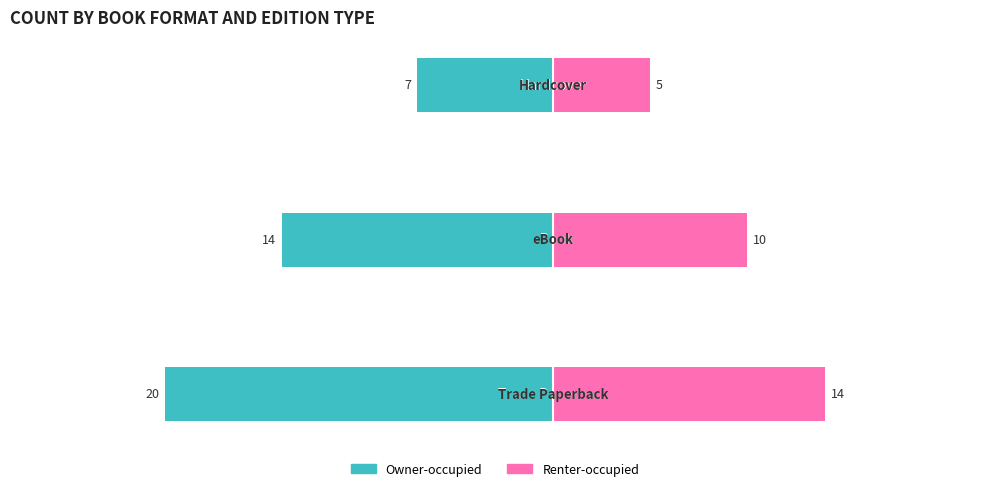

Reading left to right, transcribe all the data shown in this chart.

Owner-occupied: −30=-20	−20=-14	−10=-7
Renter-occupied: −30=14	−20=10	−10=5